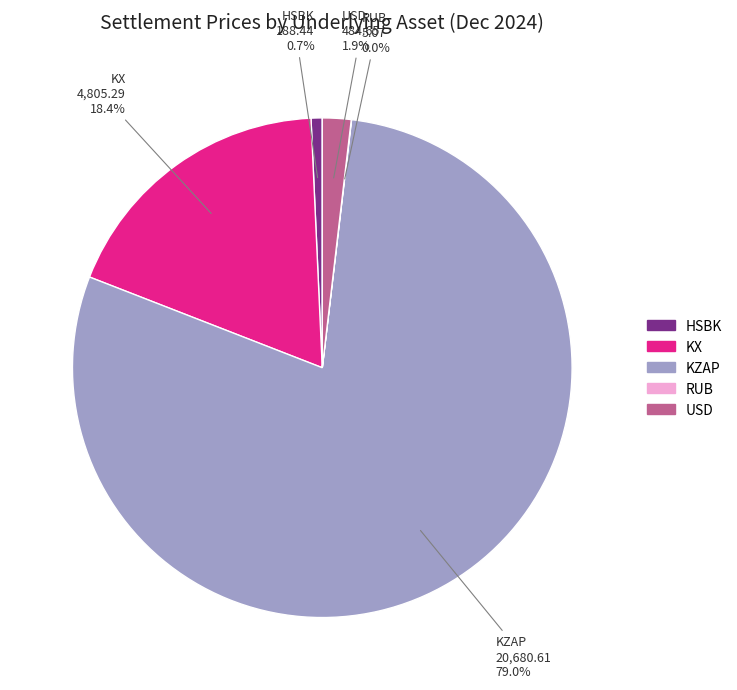

Is it true that KX is 18% of the pie?

True